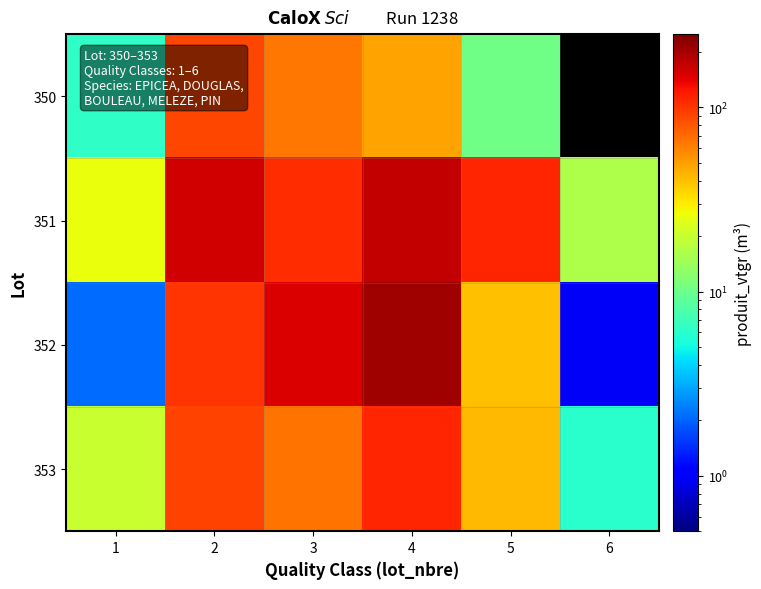

How many data points in 352 are less than 99?

3